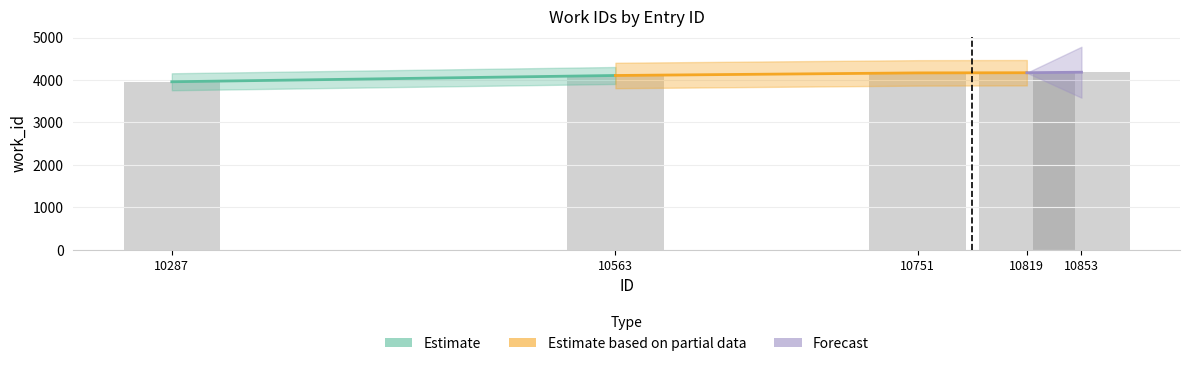

What is the change in value from 10563 to 10819?

+65